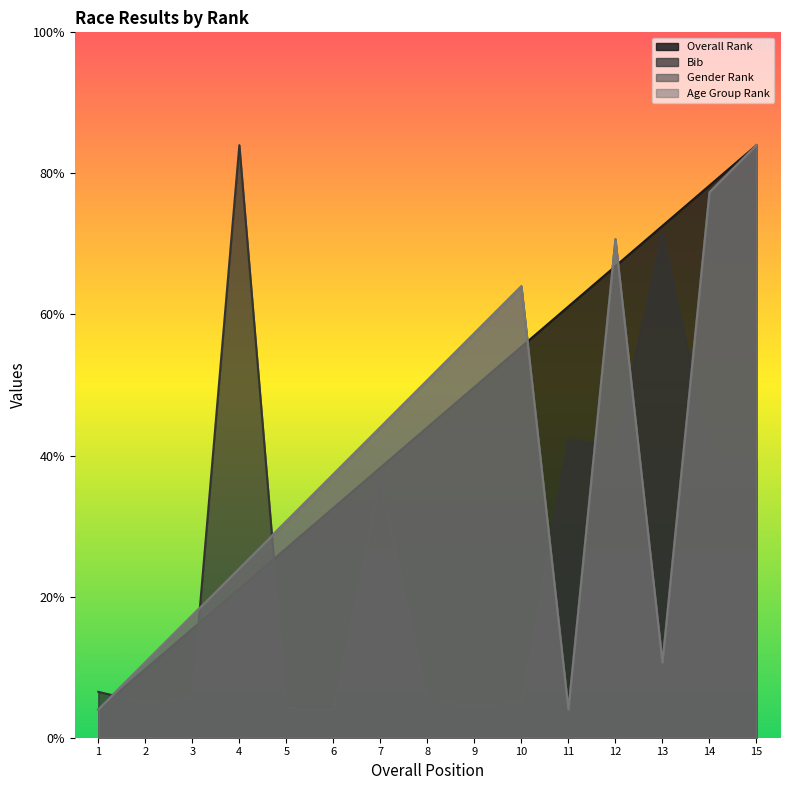

List the labels in order of Bib value, largest first.

4, 13, 11, 12, 14, 15, 7, 1, 3, 8, 10, 2, 9, 5, 6